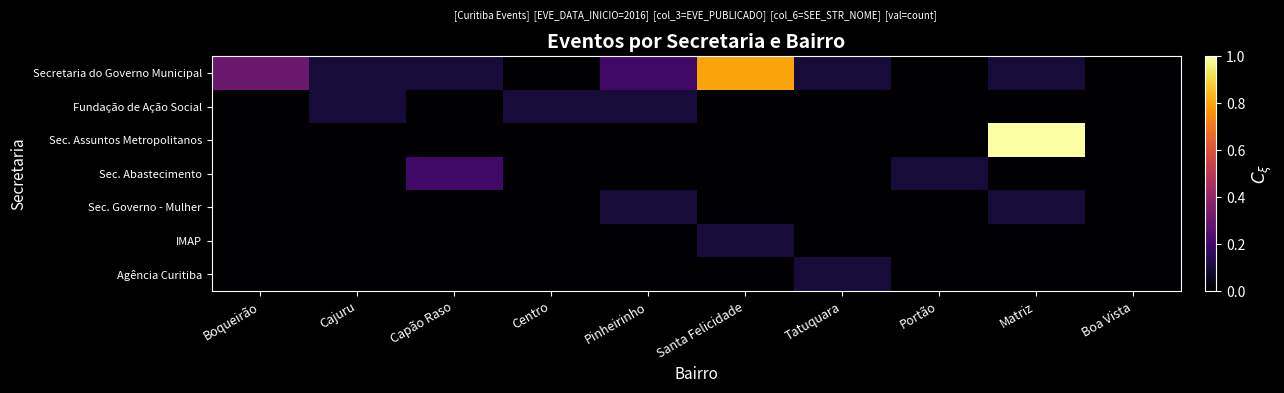

Reading left to right, what are all the values shown in this chart?

Secretaria do Governo Municipal: Boqueirão=0.3	Cajuru=0.1	Capão Raso=0.1	Centro=0.0	Pinheirinho=0.2	Santa Felicidade=0.8	Tatuquara=0.1	Portão=0.0	Matriz=0.1	Boa Vista=0.0
Fundação de Ação Social: Boqueirão=0.0	Cajuru=0.1	Capão Raso=0.0	Centro=0.1	Pinheirinho=0.1	Santa Felicidade=0.0	Tatuquara=0.0	Portão=0.0	Matriz=0.0	Boa Vista=0.0
Sec. Assuntos Metropolitanos: Boqueirão=0.0	Cajuru=0.0	Capão Raso=0.0	Centro=0.0	Pinheirinho=0.0	Santa Felicidade=0.0	Tatuquara=0.0	Portão=0.0	Matriz=1.0	Boa Vista=0.0
Sec. Abastecimento: Boqueirão=0.0	Cajuru=0.0	Capão Raso=0.2	Centro=0.0	Pinheirinho=0.0	Santa Felicidade=0.0	Tatuquara=0.0	Portão=0.1	Matriz=0.0	Boa Vista=0.0
Sec. Governo - Mulher: Boqueirão=0.0	Cajuru=0.0	Capão Raso=0.0	Centro=0.0	Pinheirinho=0.1	Santa Felicidade=0.0	Tatuquara=0.0	Portão=0.0	Matriz=0.1	Boa Vista=0.0
IMAP: Boqueirão=0.0	Cajuru=0.0	Capão Raso=0.0	Centro=0.0	Pinheirinho=0.0	Santa Felicidade=0.1	Tatuquara=0.0	Portão=0.0	Matriz=0.0	Boa Vista=0.0
Agência Curitiba: Boqueirão=0.0	Cajuru=0.0	Capão Raso=0.0	Centro=0.0	Pinheirinho=0.0	Santa Felicidade=0.0	Tatuquara=0.1	Portão=0.0	Matriz=0.0	Boa Vista=0.0